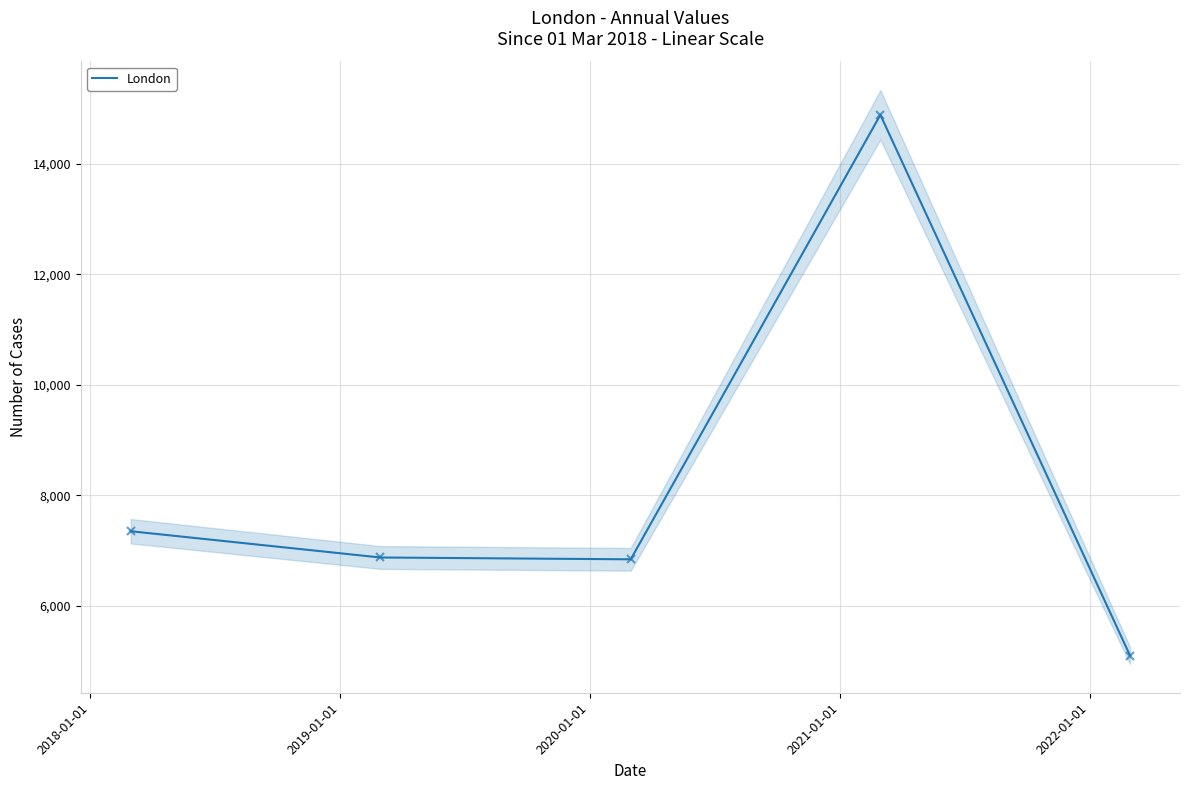

What is the lowest value of the London series?

5100